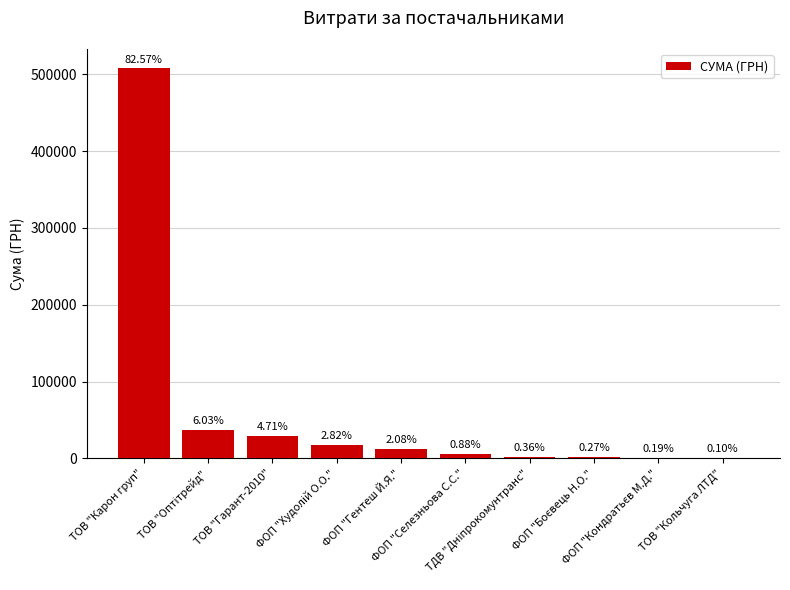

Where does the data first go above 12755?

ТОВ "Карон груп"